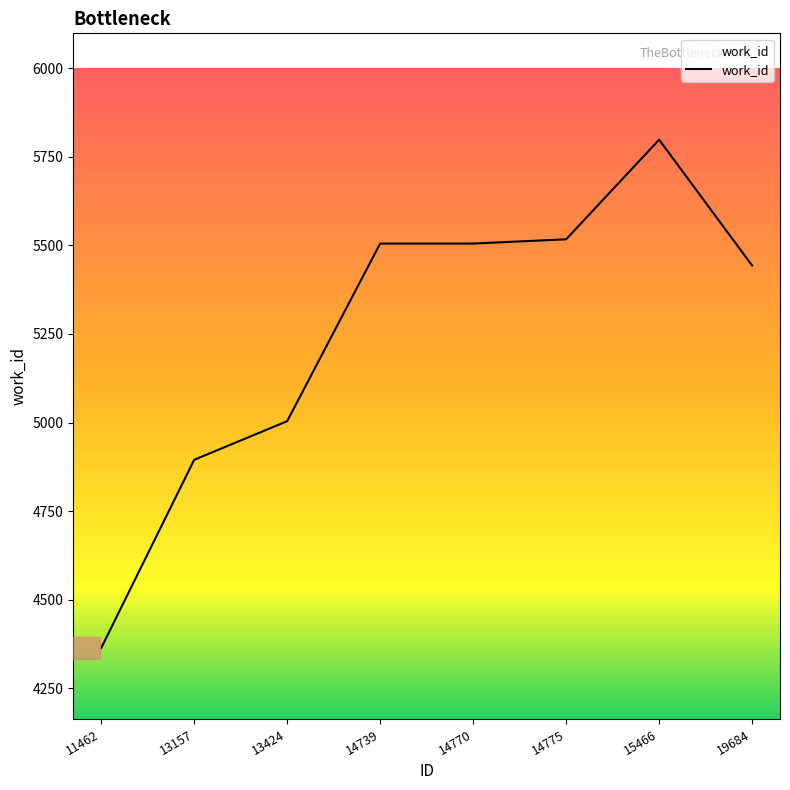

How many categories are shown in the chart?

8